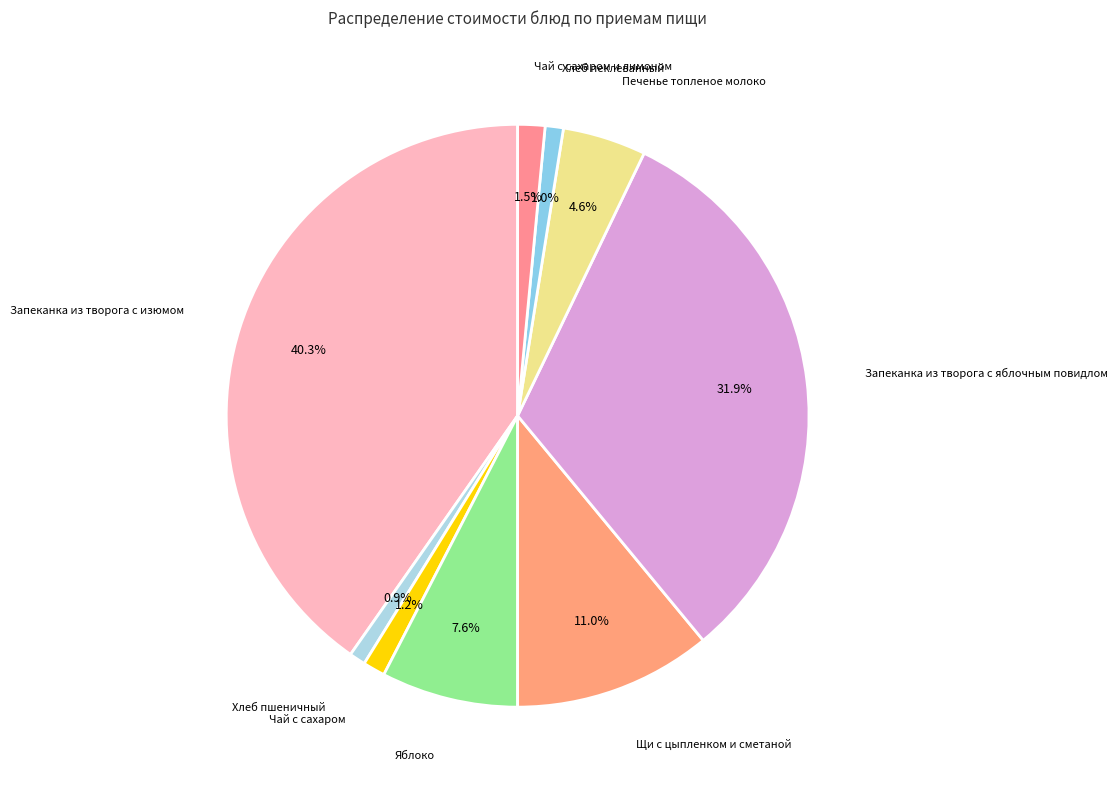

To the nearest percent, what is the average slice percentage?

11%